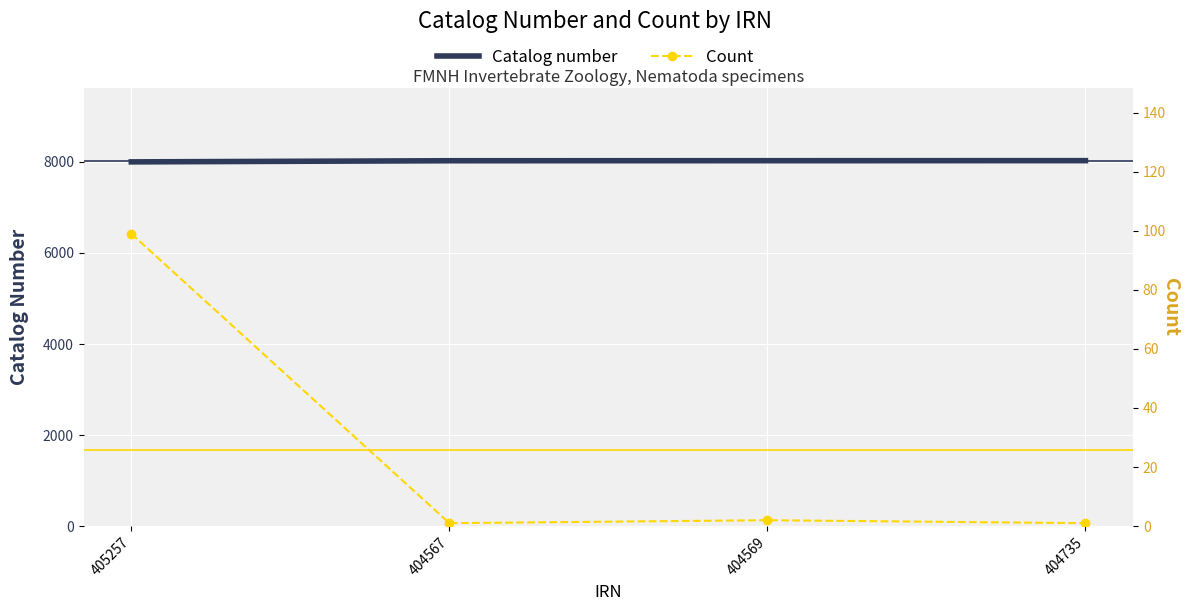

True or false: Count and Catalog number cross at least once.

False